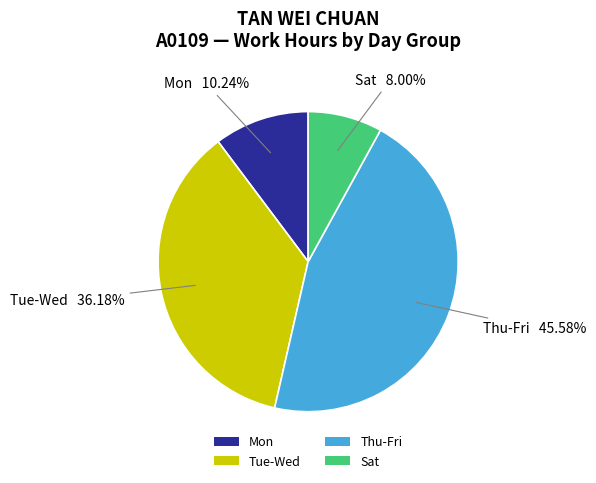

Which category has the smallest portion of the pie?

Sat